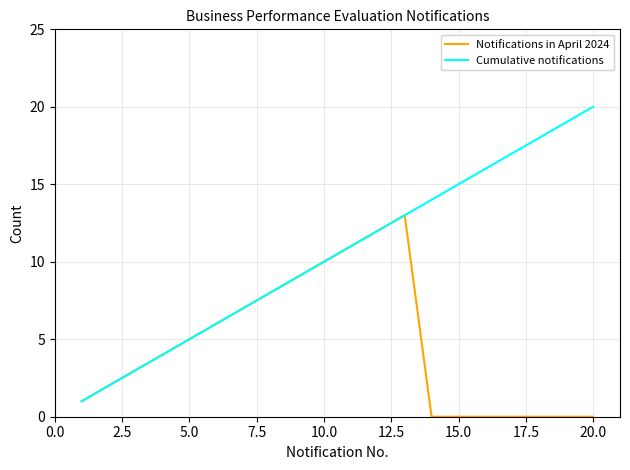

List the series in order of their peak value, highest first.

Cumulative notifications, Notifications in April 2024